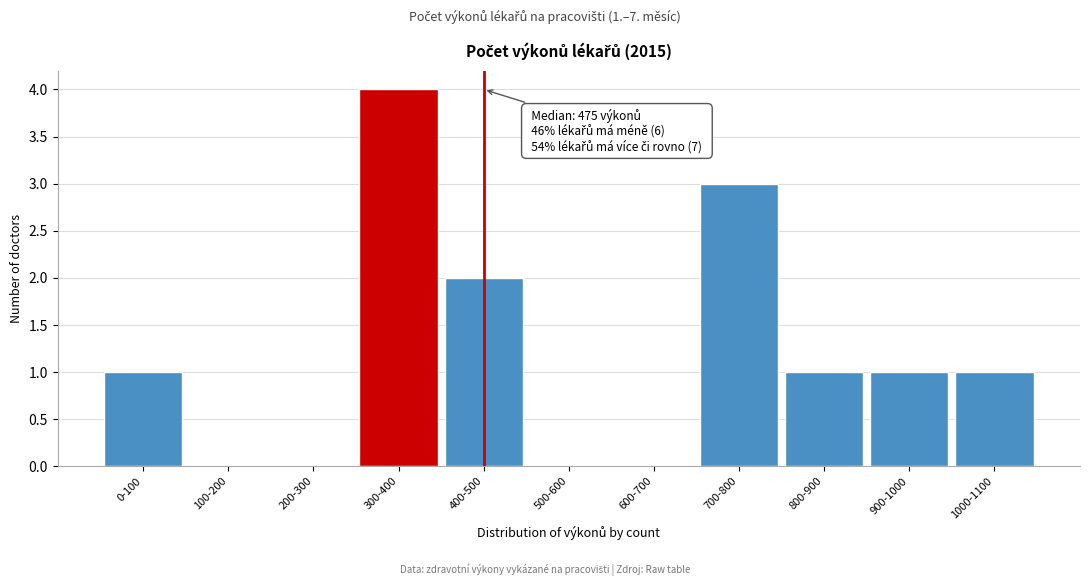

Reading left to right, what are all the values shown in this chart?

0-100=1	100-200=0	200-300=0	300-400=4	400-500=2	500-600=0	600-700=0	700-800=3	800-900=1	900-1000=1	1000-1100=1